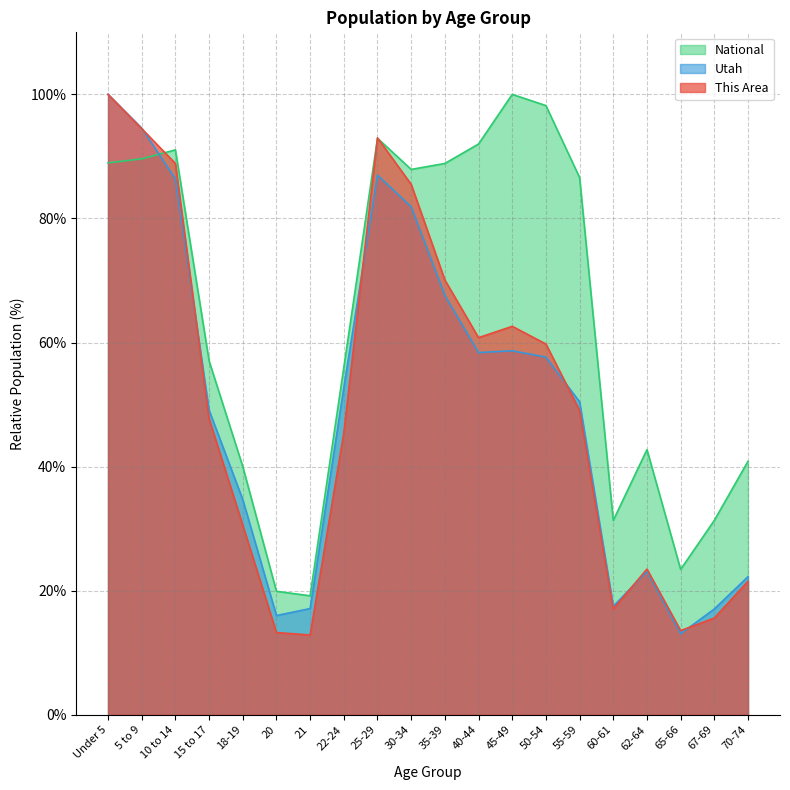

How many data points in Utah are less than 52?

10